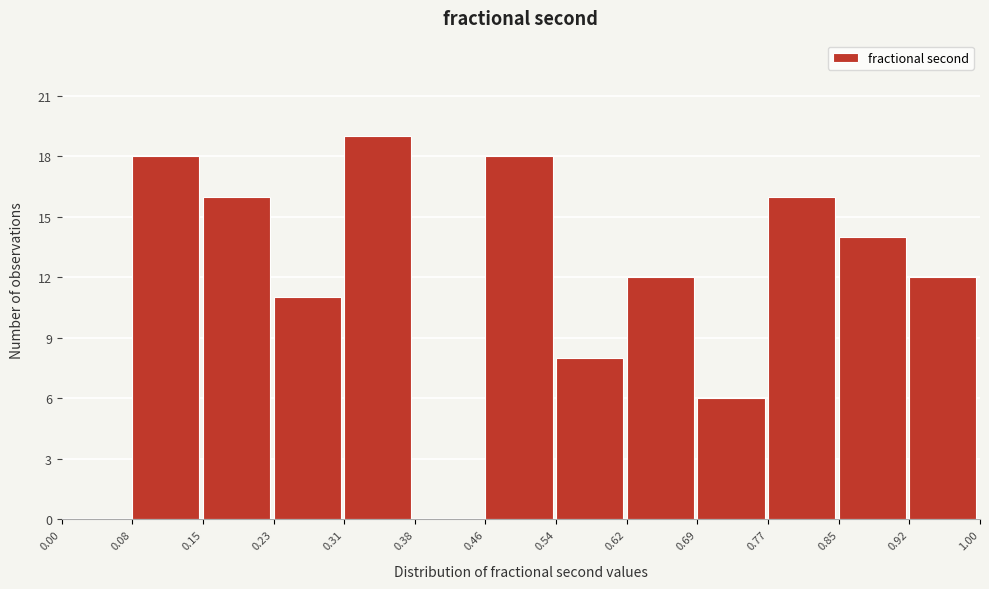

Which range on the x-axis has the tallest bar?

0.31 to 0.38